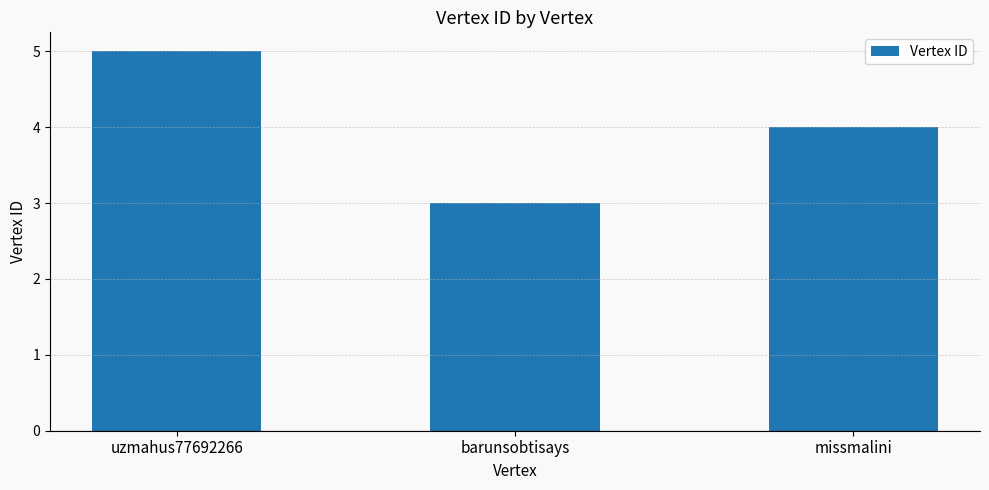

What is the average value?

4